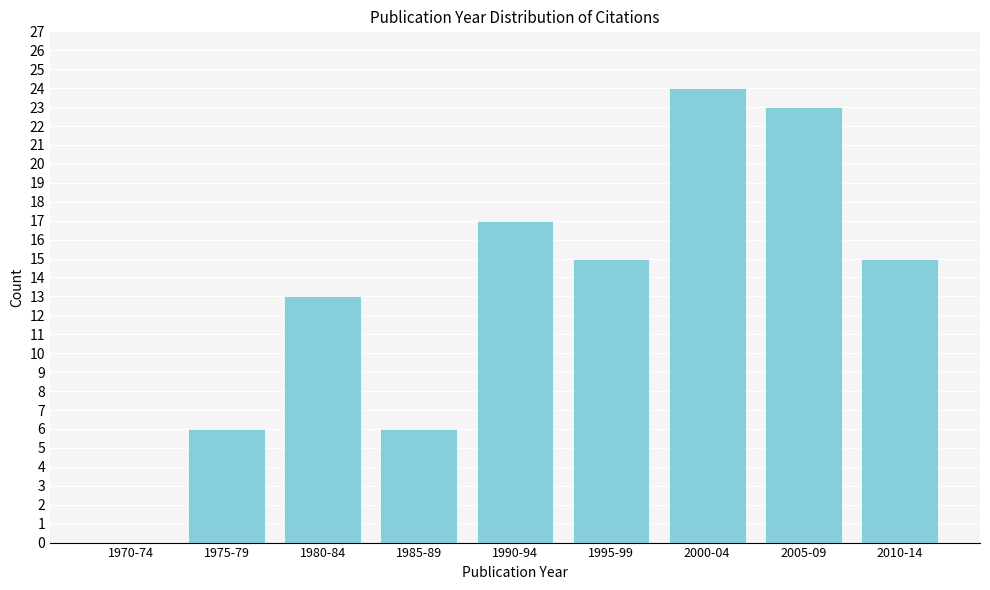

Reading right to left, what are all the values shown in this chart?

2010-14=15	2005-09=23	2000-04=24	1995-99=15	1990-94=17	1985-89=6	1980-84=13	1975-79=6	1970-74=0